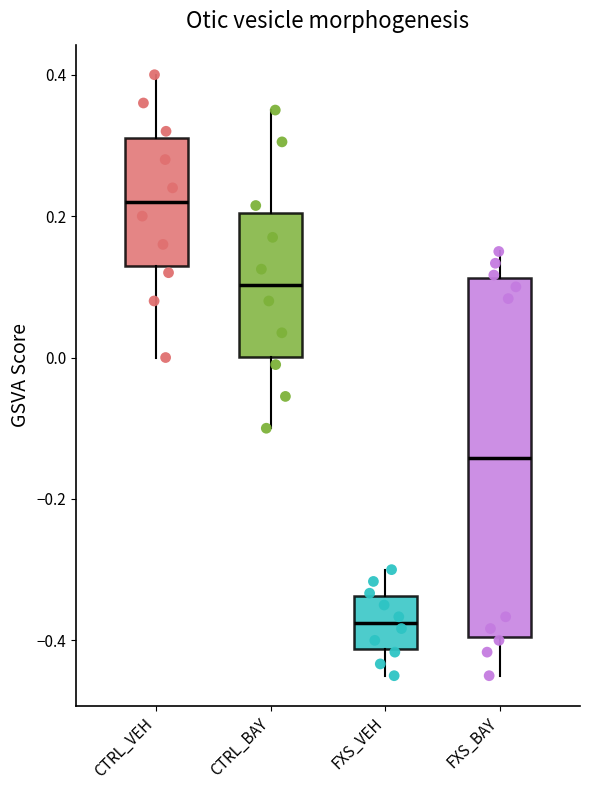

Where is the upper edge of the box for FXS_BAY on the y-axis? The values are not printed on the chart, so give them approximately, as read against the axis.

0.12